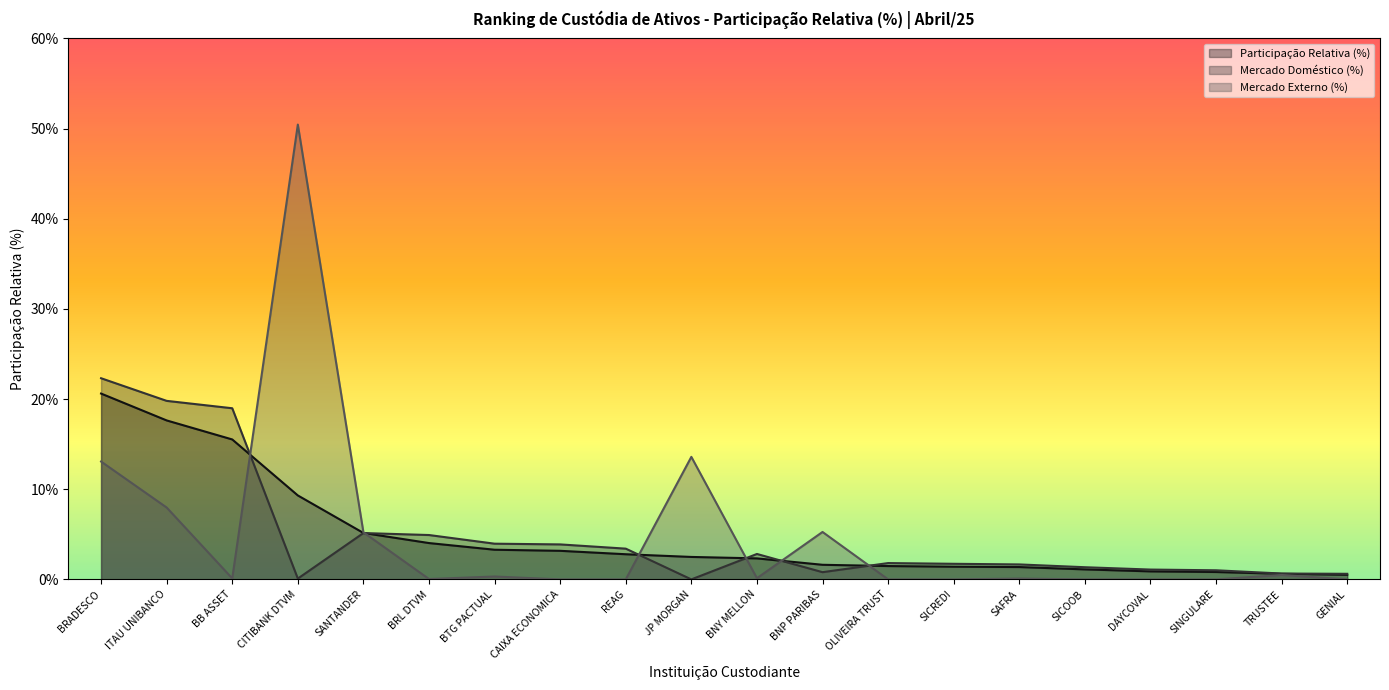

What is the value of the Participação Relativa (%) point at the 12th from the left?

1.6